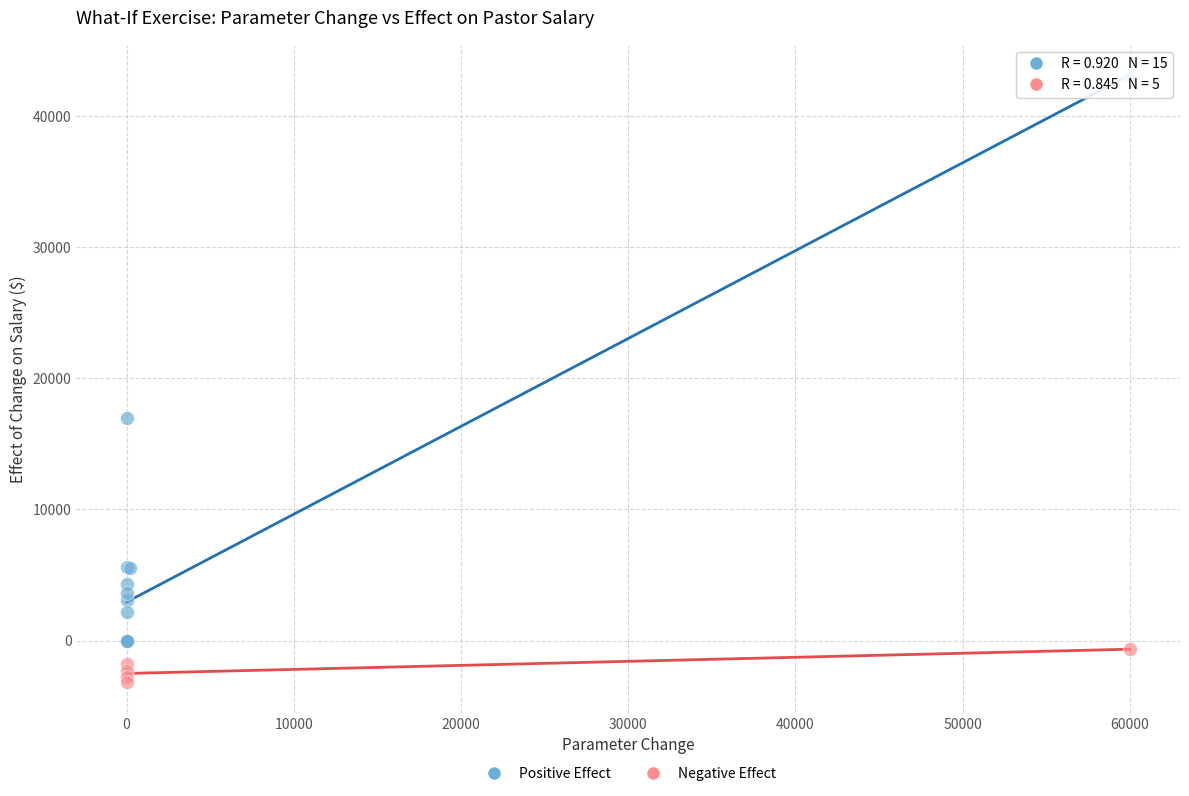

What are all the series names shown in the legend?

Positive Effect, Negative Effect